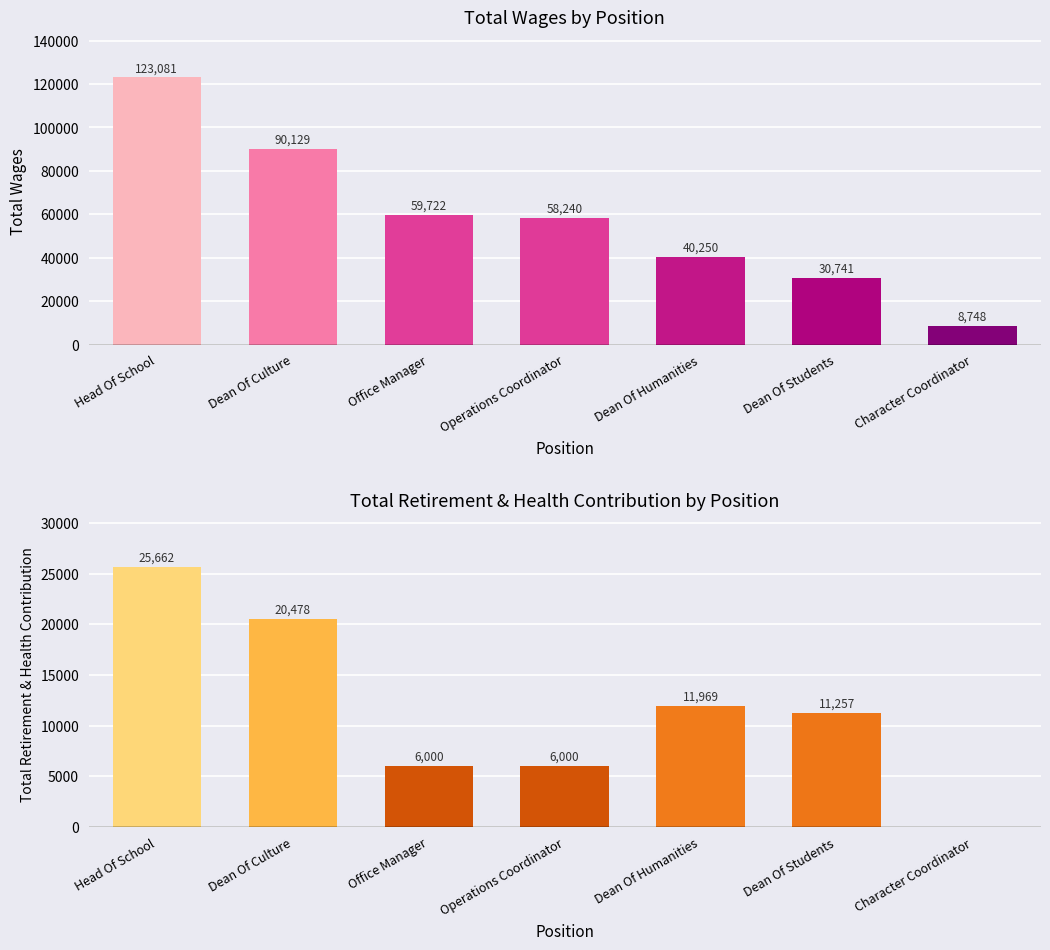

What is the maximum value shown in the chart?

123081